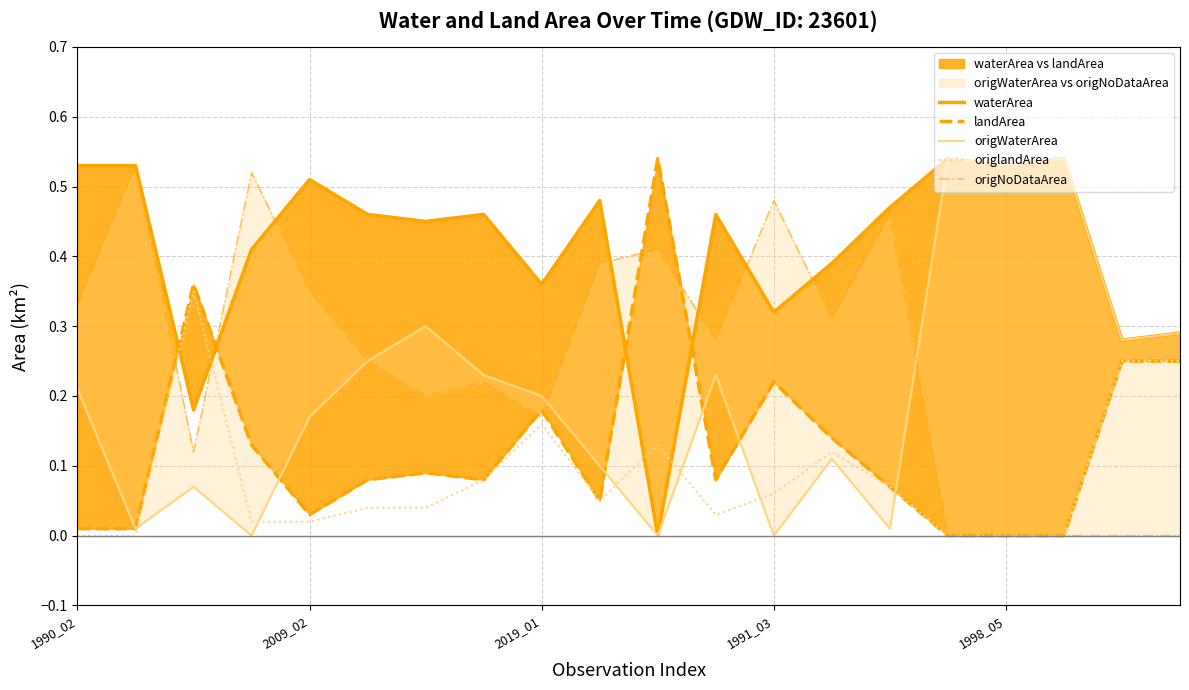

Where is origWaterArea nearest to the value 0?

1991_03